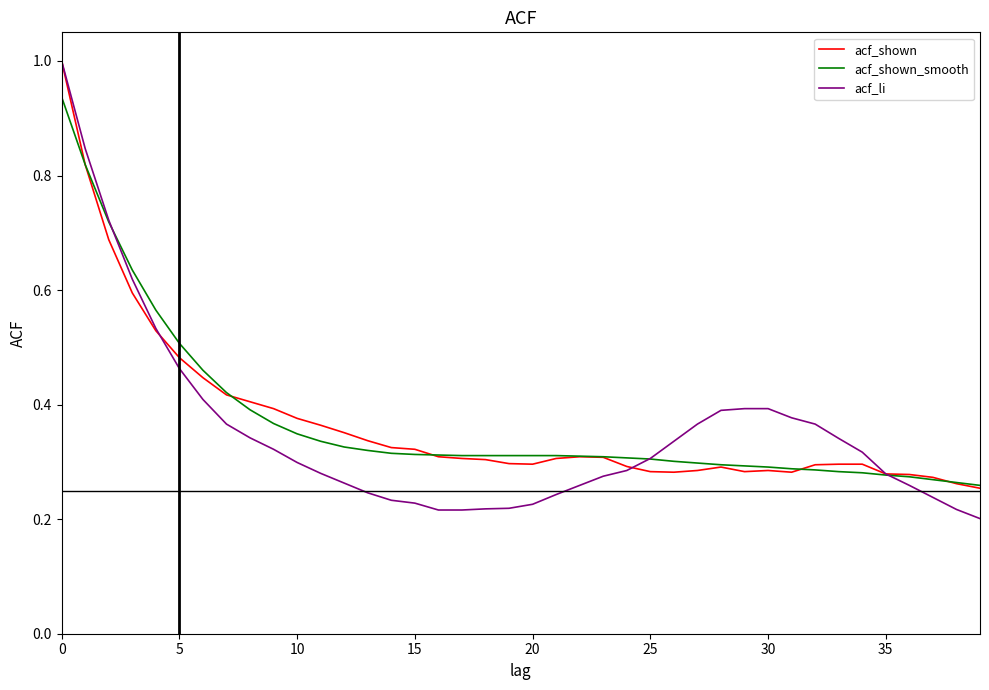

Which series has the widest spread of values?

acf_li